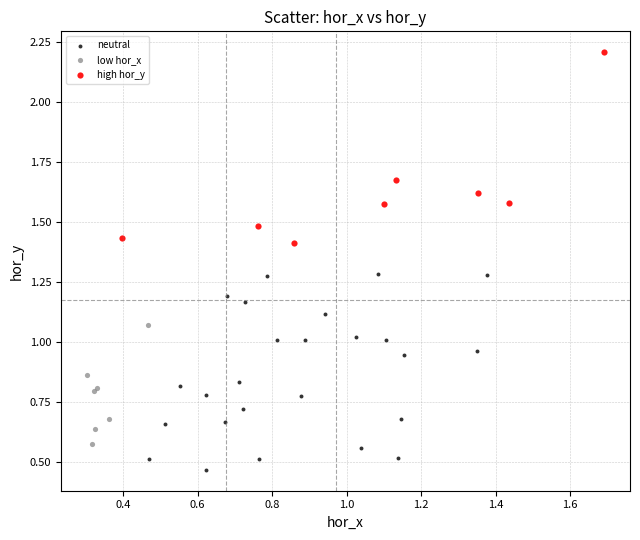

Which series contains the lowest Y value?

neutral